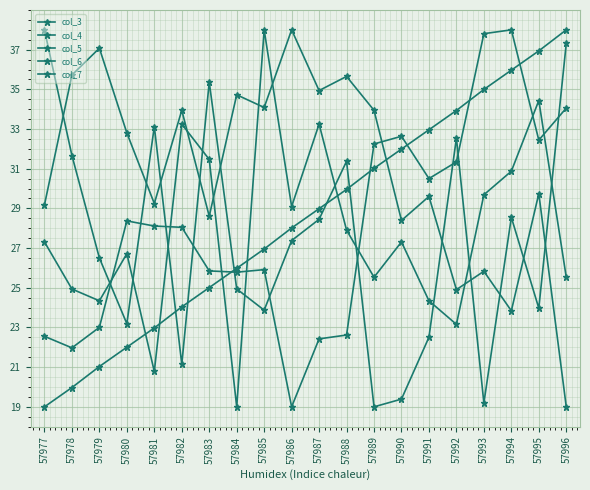

Is the value of col_3 at 57995 greater than the value of col_6 at 57995?

Yes